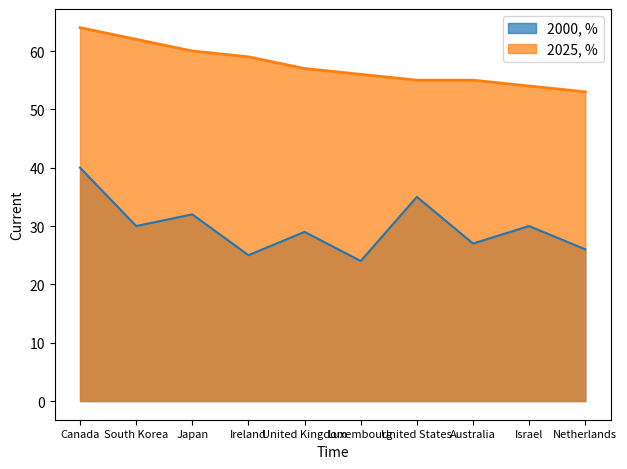

Read the 2025, % value at Israel, to the nearest 10.

50